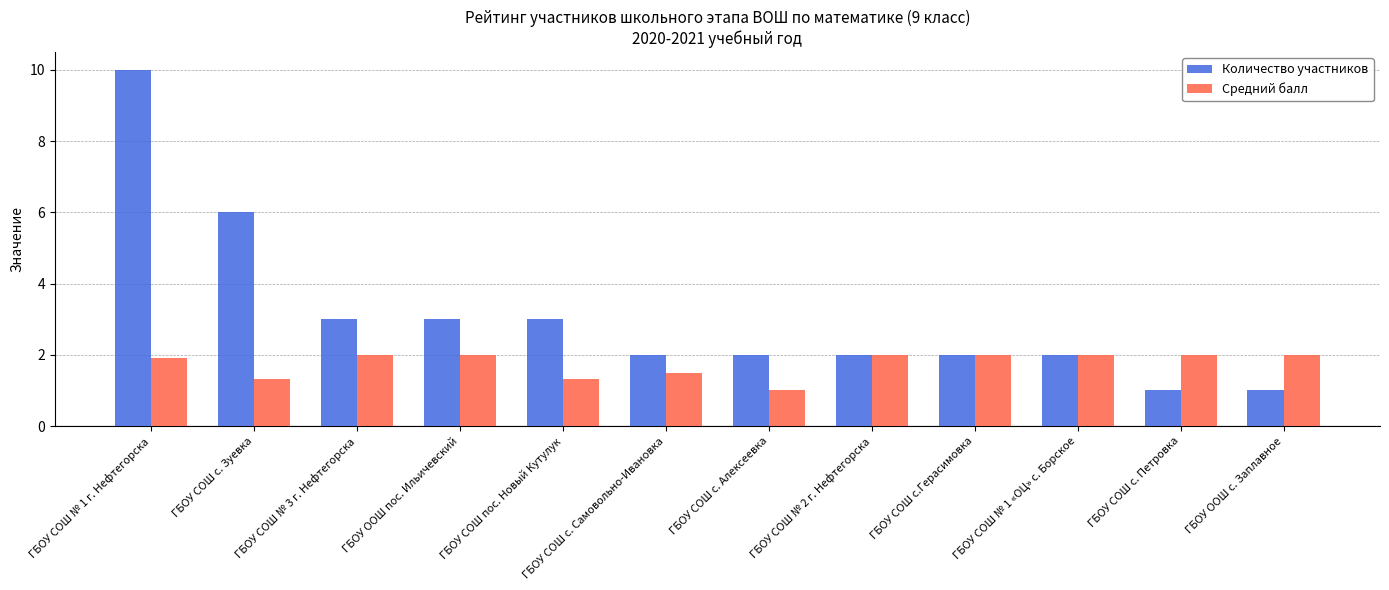

True or false: Количество участников has a value of 2.0 at ГБОУ СОШ № 2 г. Нефтегорска.

True